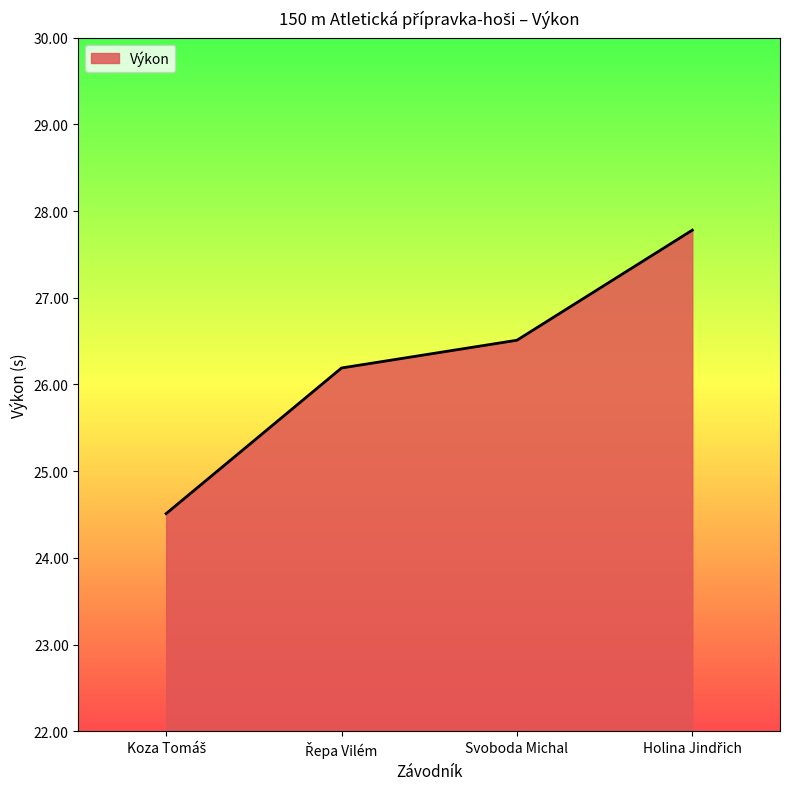

What is the approximate value at Svoboda Michal?

26.5